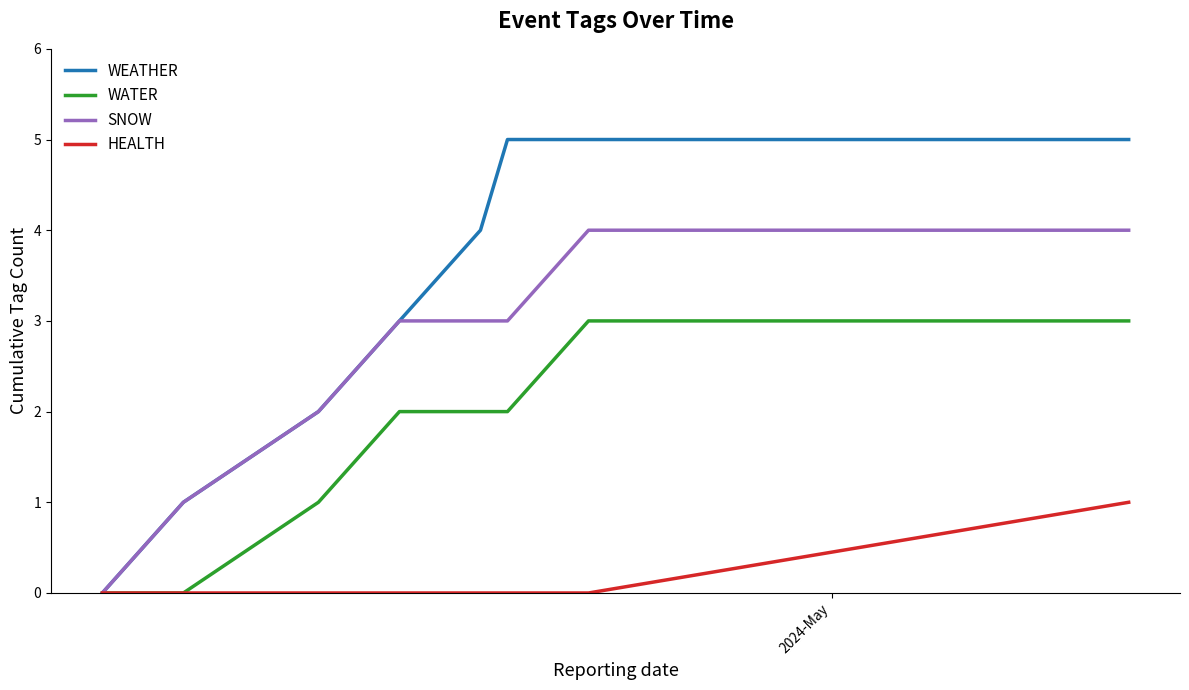

Which series has the largest total across all categories?

WEATHER